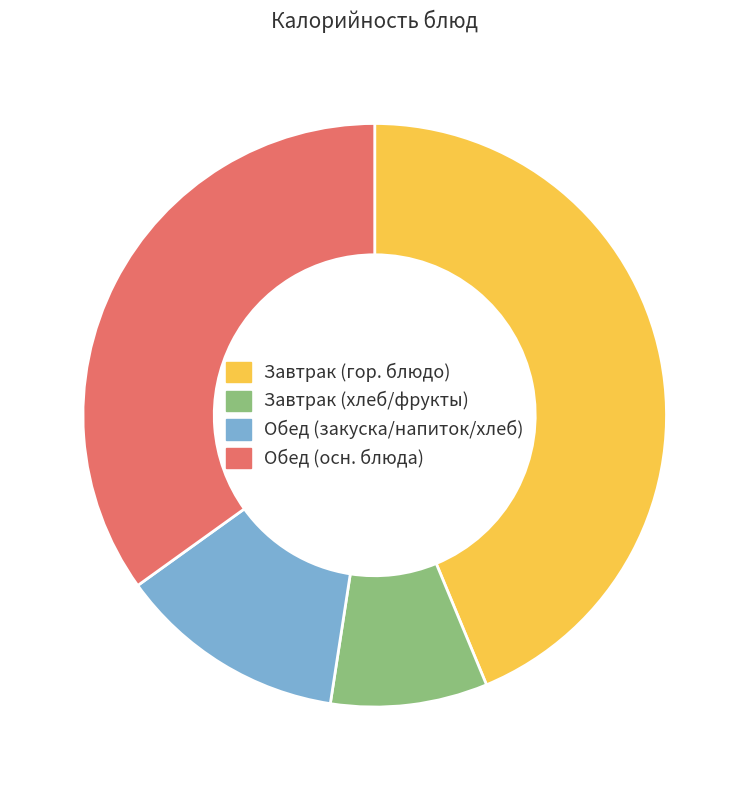

Is the sum of Завтрак (хлеб/фрукты) and Обед (закуска/напиток/хлеб) greater than half?

No